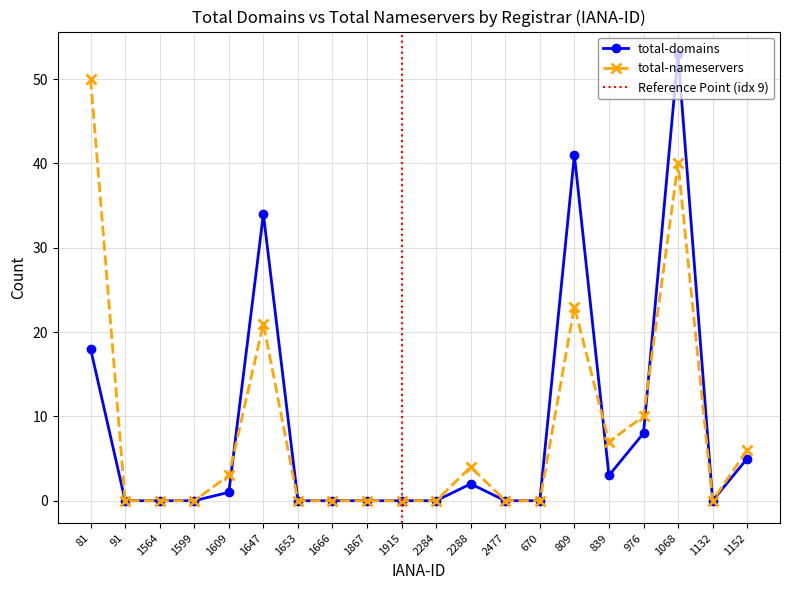

What is the total value across all series at 809?

64